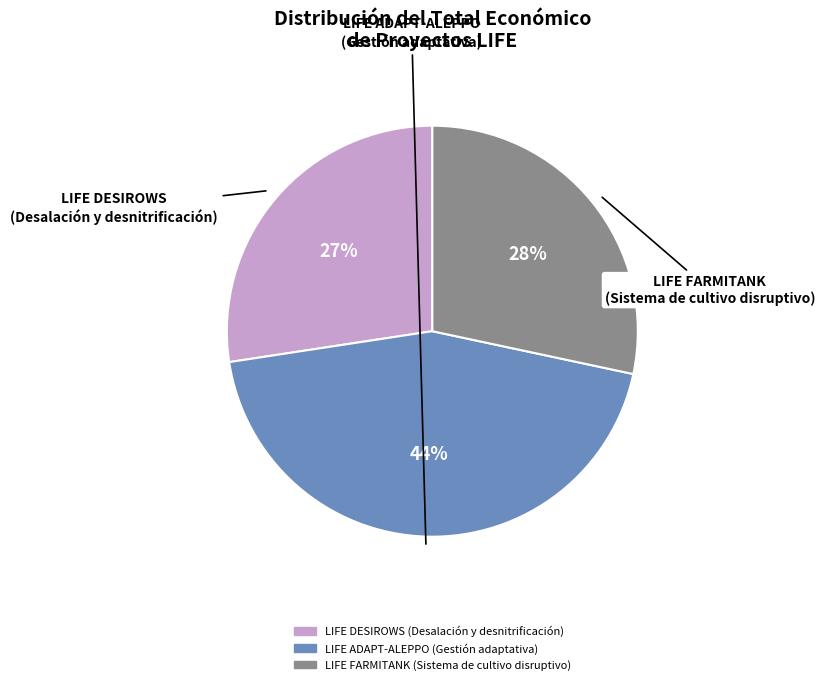

Is it true that LIFE DESIROWS (Desalación y desnitrificación) is 18% of the pie?

False